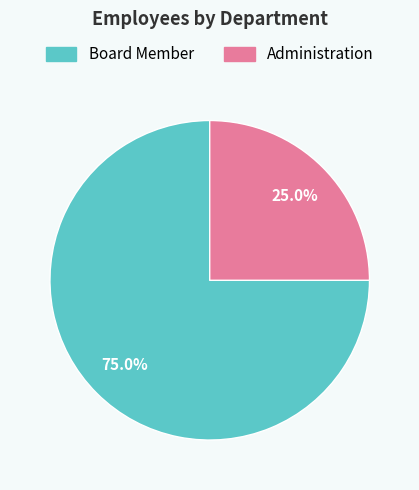

Approximately how many times larger is the value at Board Member compared to Administration?

3.0